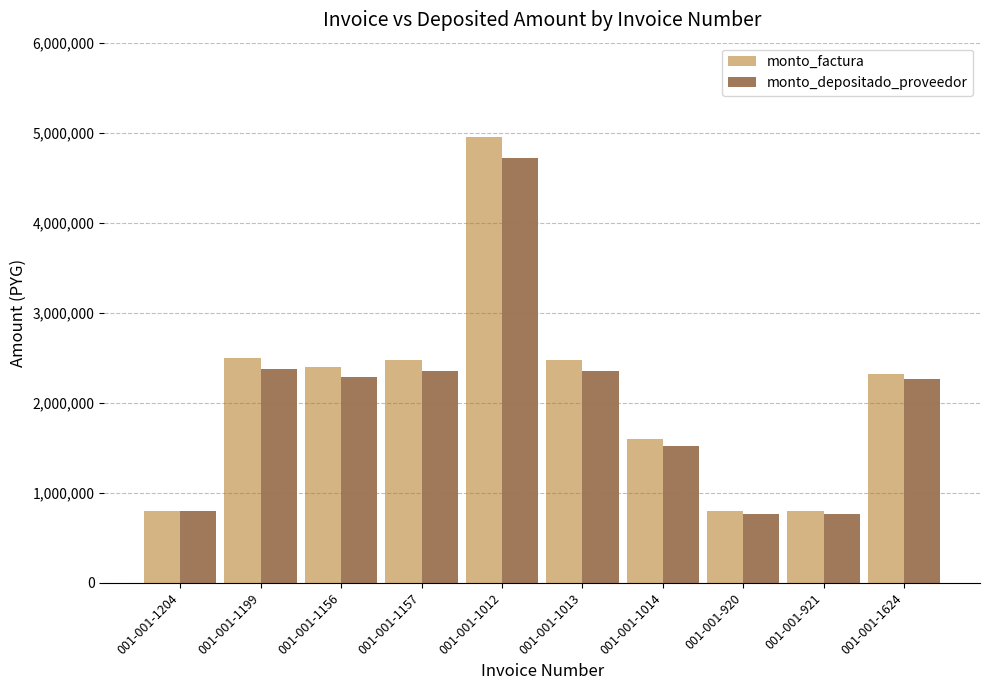

What is the sum of the monto_factura values at 001-001-1012 and 001-001-1624?

7275683